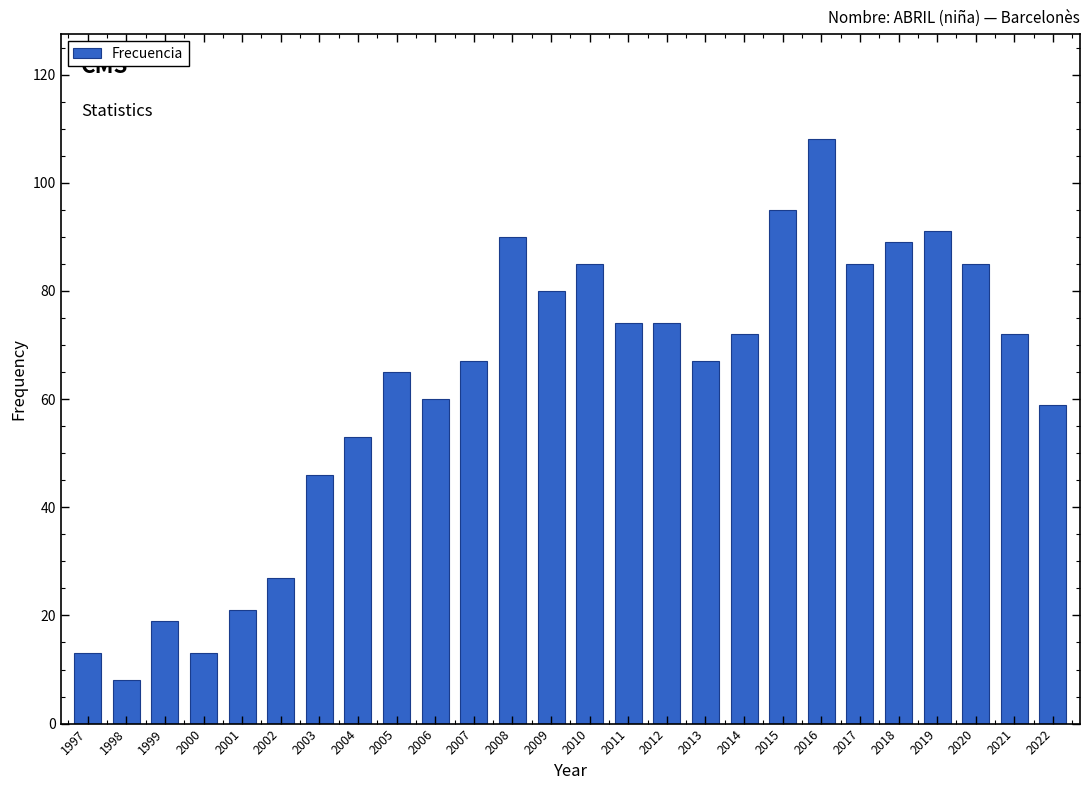

How many data points are less than 72?

13